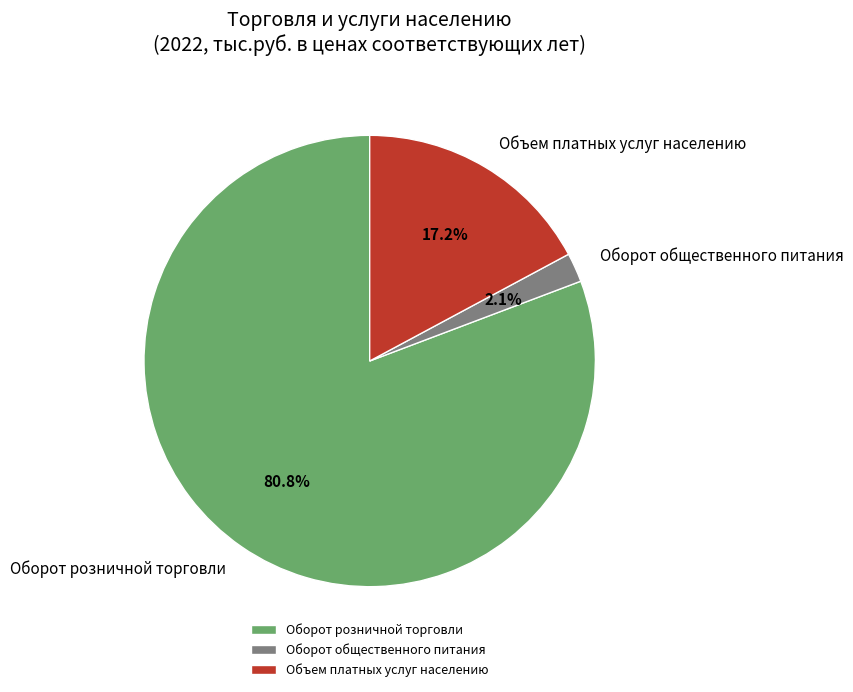

To the nearest percent, what is the combined percentage of Оборот общественного питания and Оборот розничной торговли?

83%